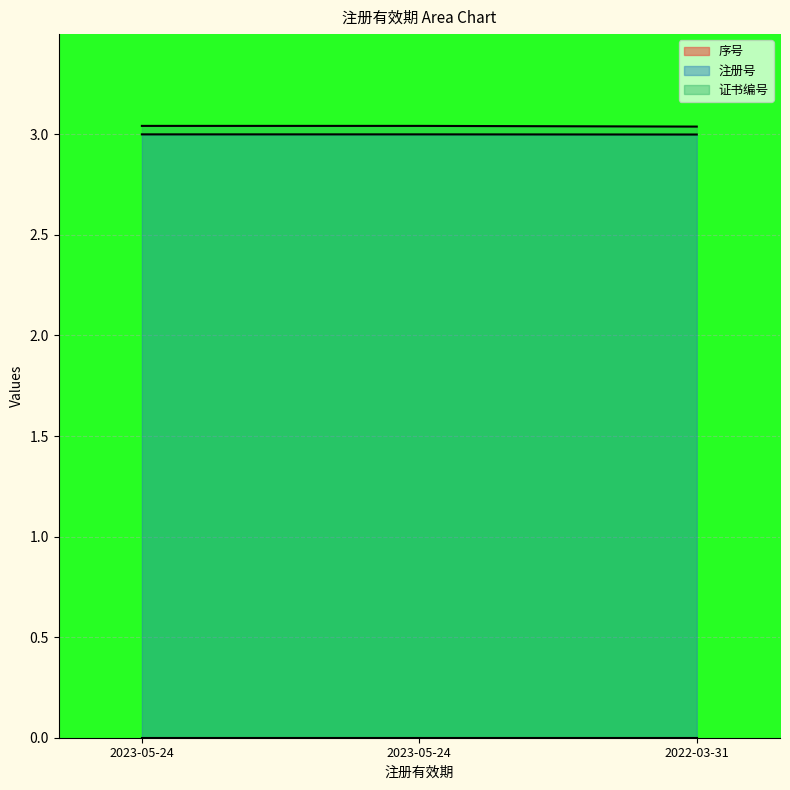

The value of 证书编号 at 2023-05-24 is 3.0. True or false?

True